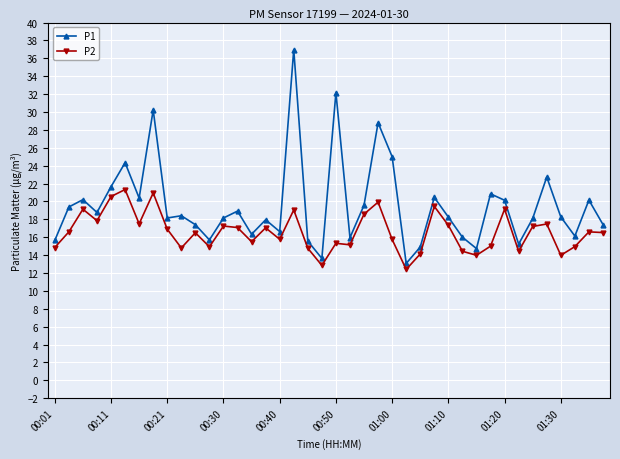

What is the lowest value of the P1 series?

13.1